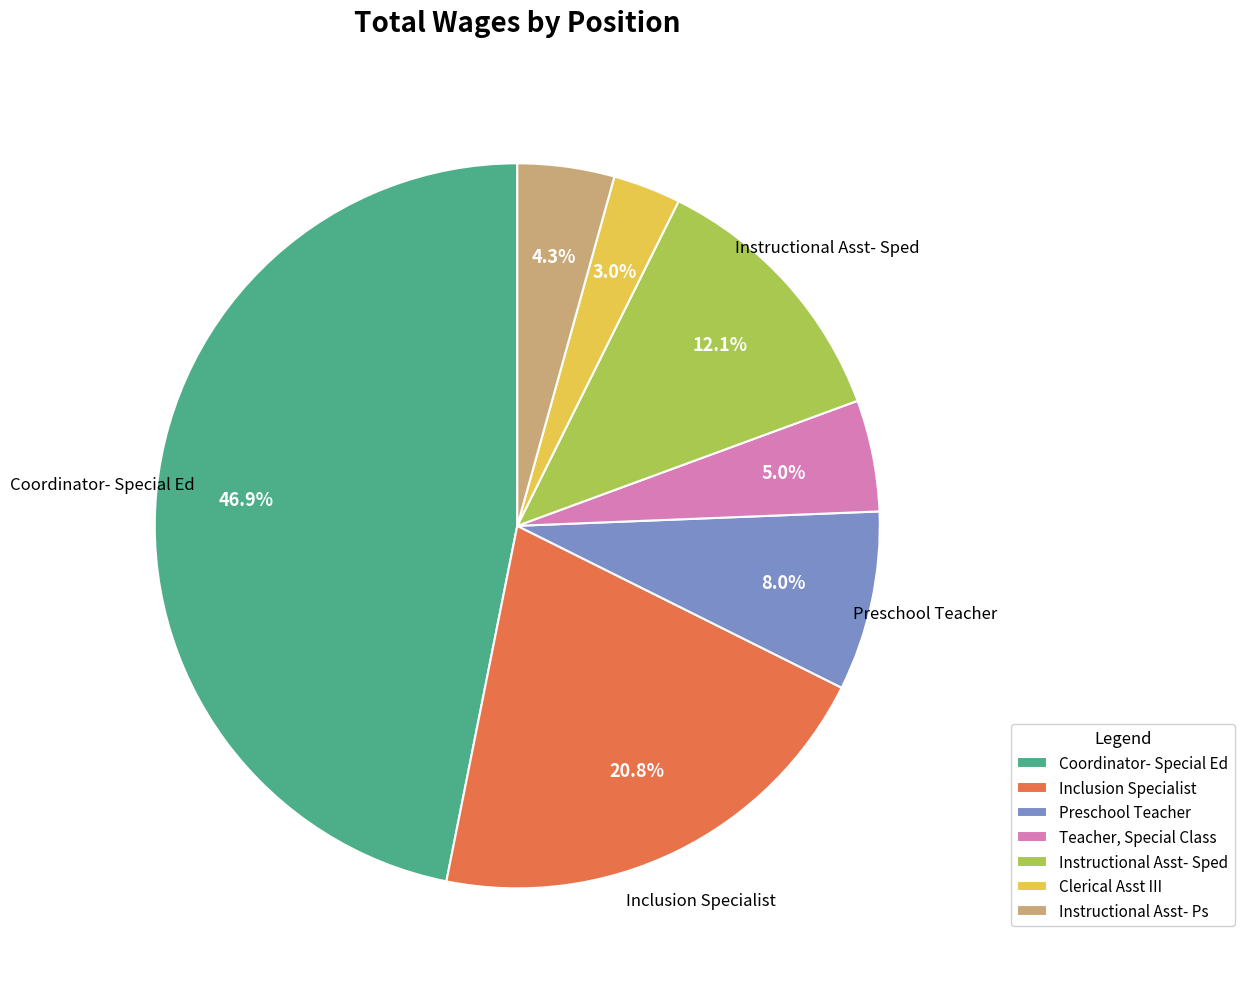

Approximately how many times larger is the value at Instructional Asst- Ps compared to Preschool Teacher?

0.5